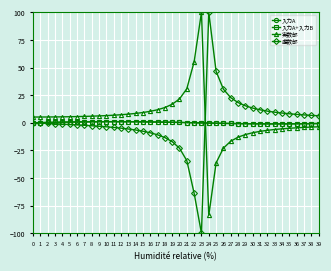

What is the spread (max minus min) of values at 13?

13.4